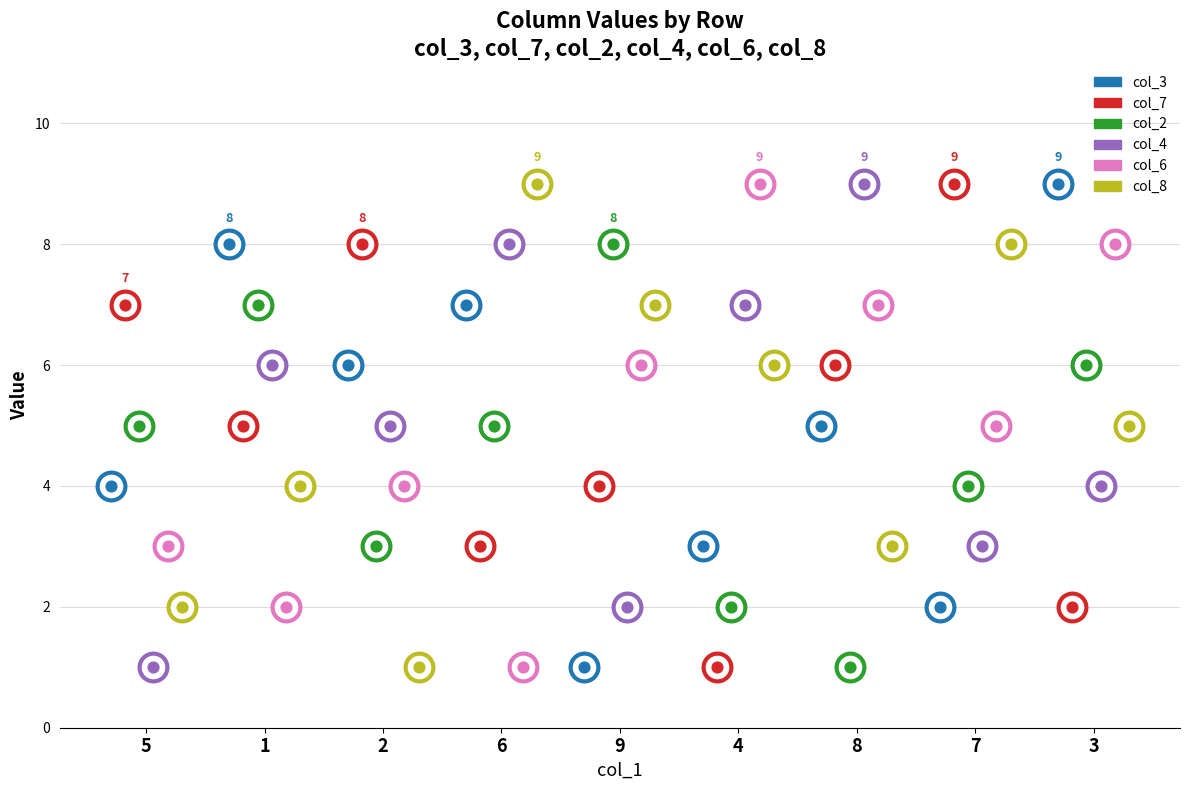

At how many categories does at least one series exceed 1?

9